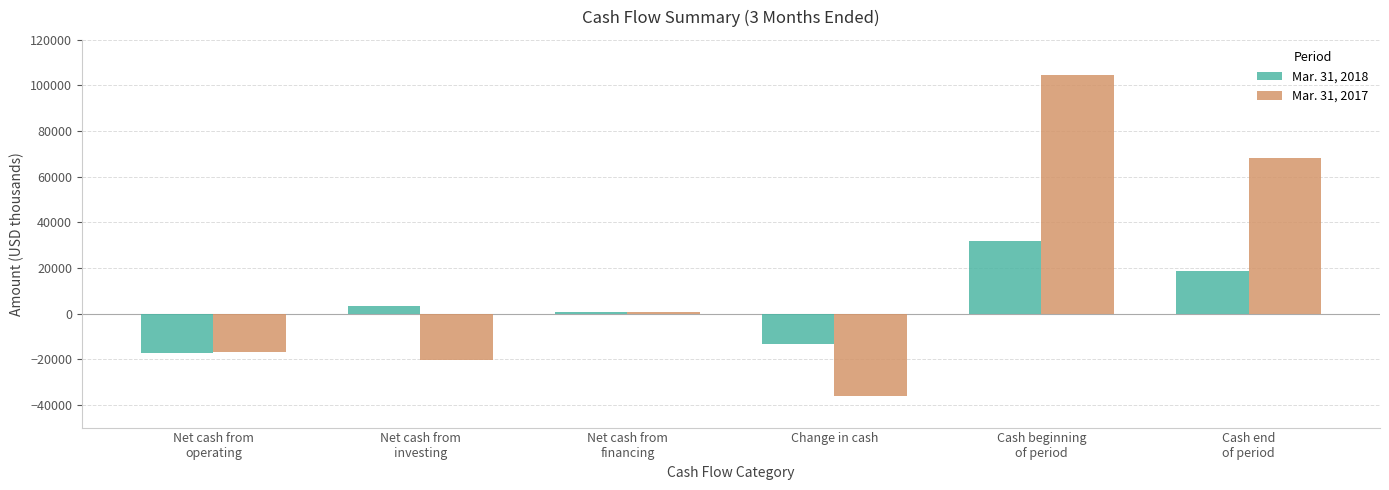

The value of Mar. 31, 2017 at Net cash from
operating is -8852. True or false?

False